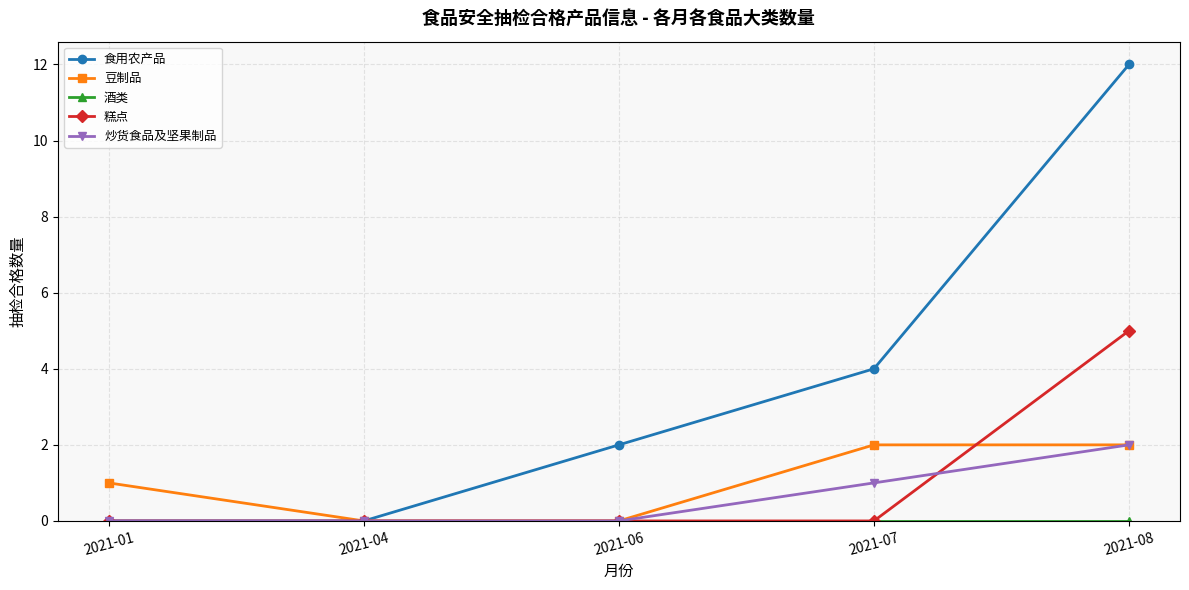

How many lines are shown in the chart?

5